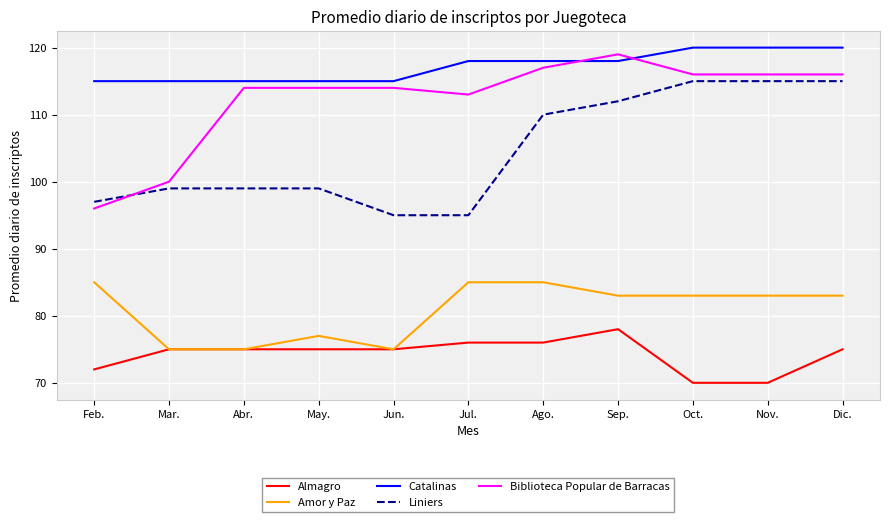

Which series has the widest spread of values?

Biblioteca Popular de Barracas